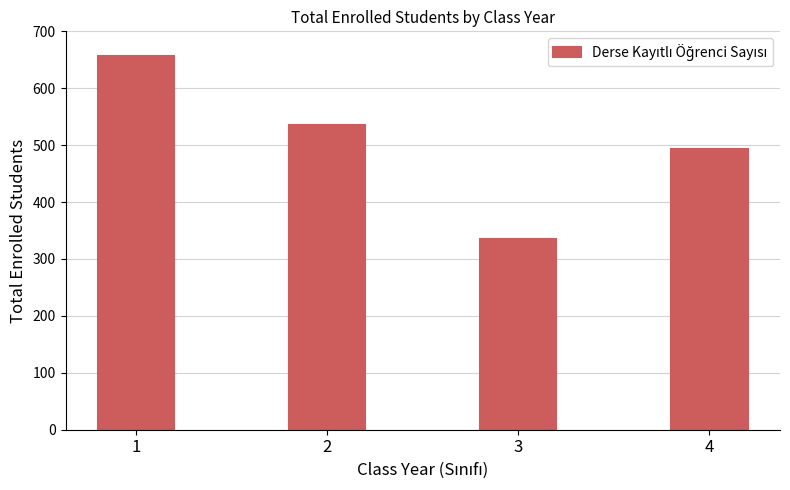

How many data points are less than 535?

2